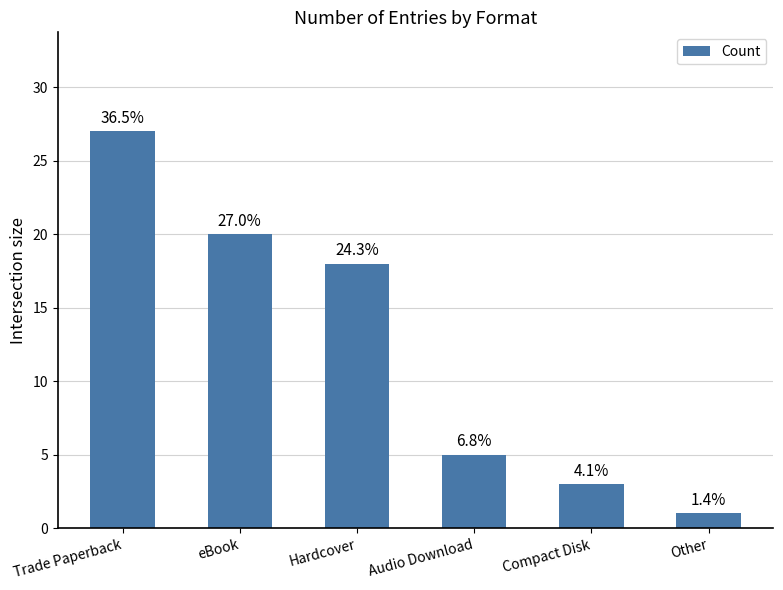

Reading right to left, extract all data points from this chart.

1	3	5	18	20	27